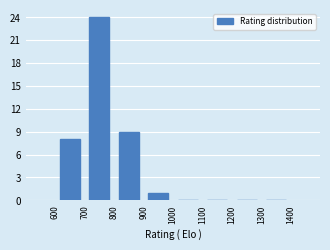

What is the height of the bar covering 900 to 1000 on the x-axis? The values are not printed on the chart, so give them approximately, as read against the axis.

1